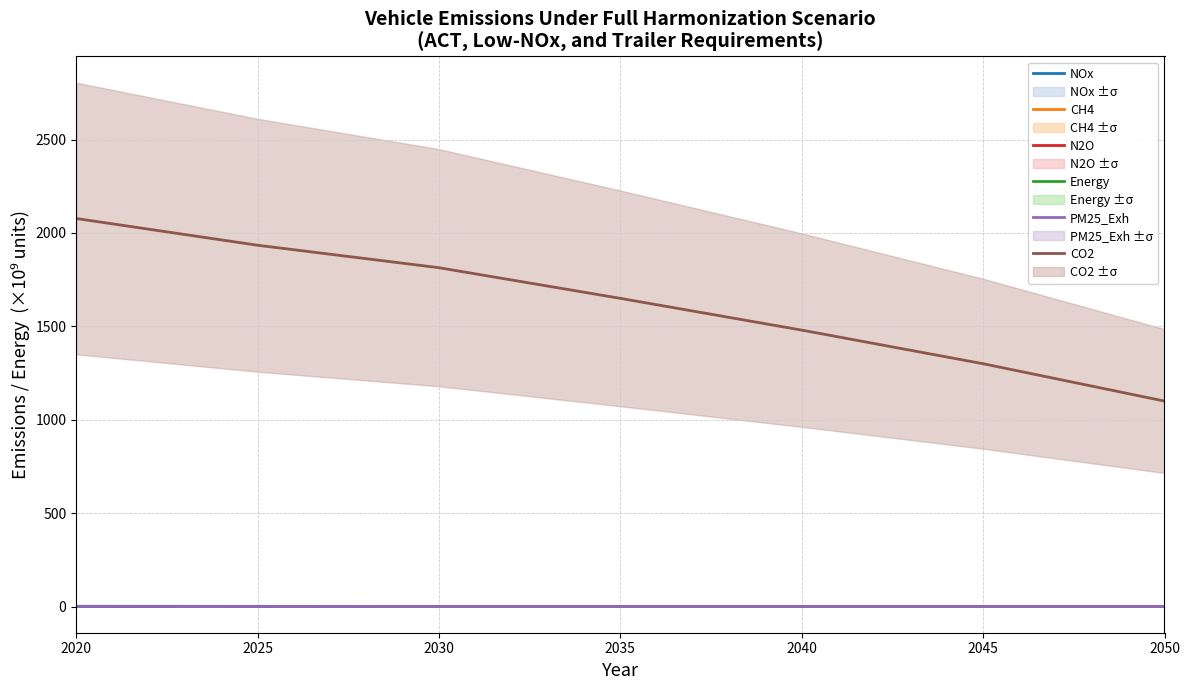

Between 2020 and 2025, which is larger?

2020